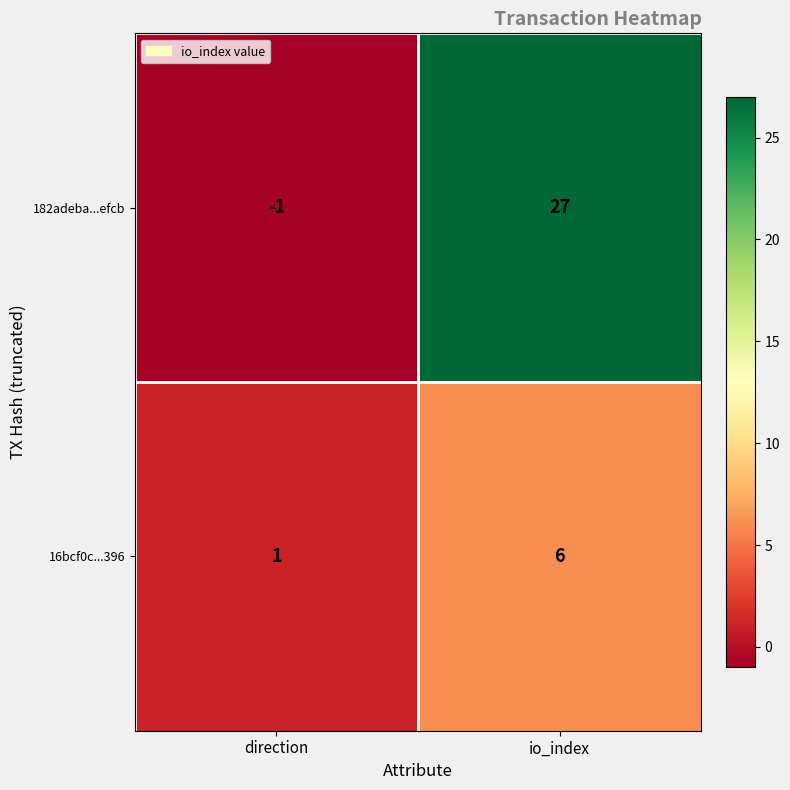

At which category is the sum across all series the highest?

io_index